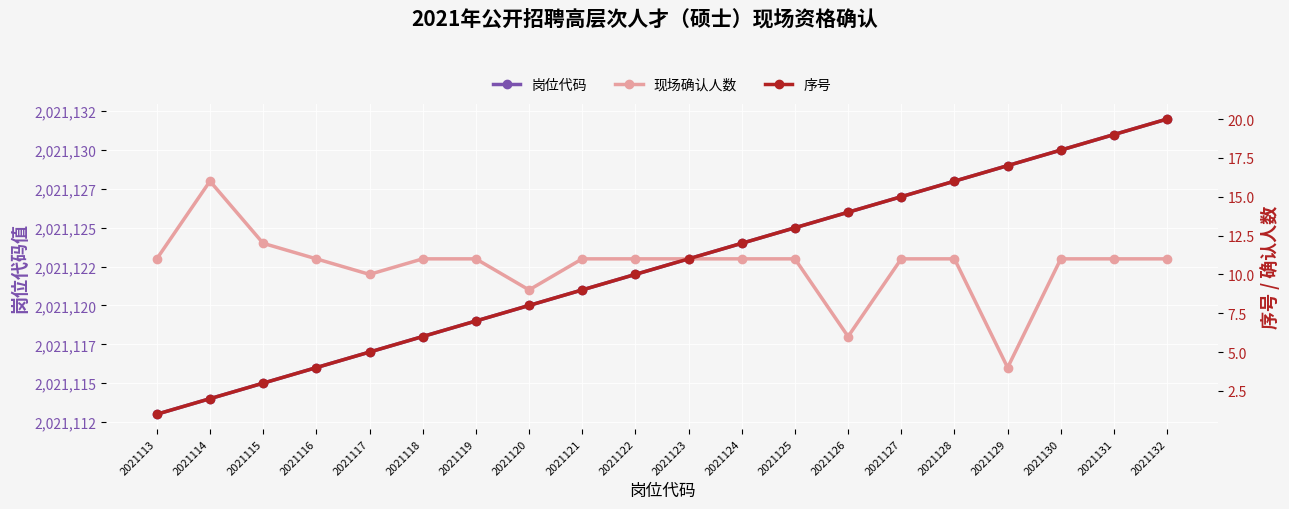

Which category has the lowest value in the 岗位代码 series?

2021113